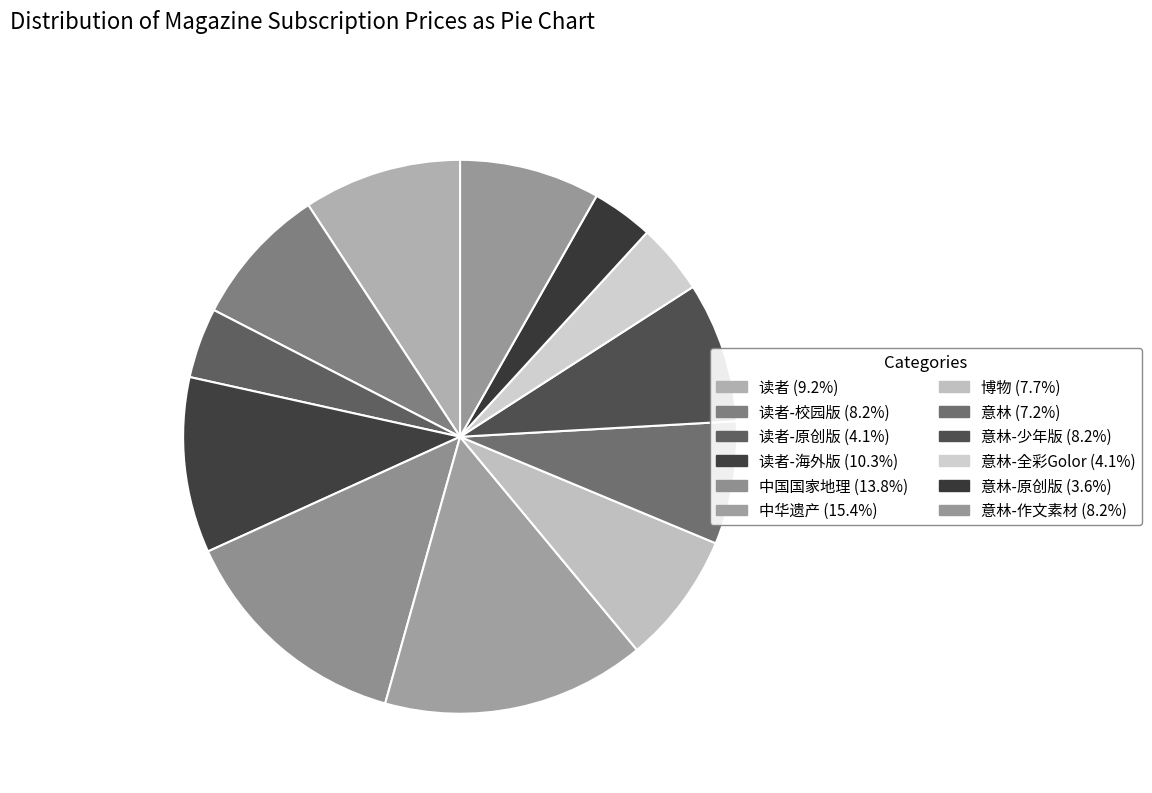

How many slices are in this pie chart?

12